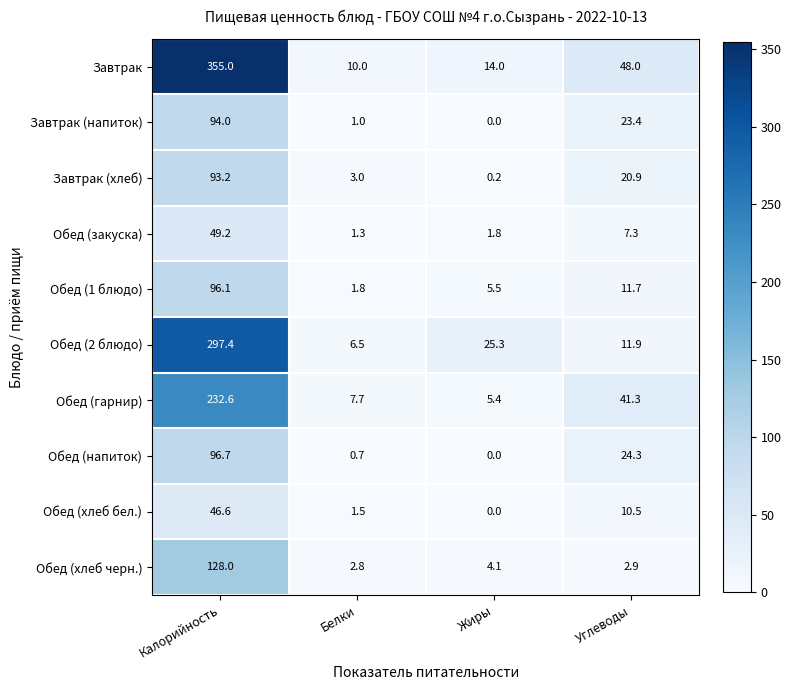

What is the spread (max minus min) of values at Белки?

9.3